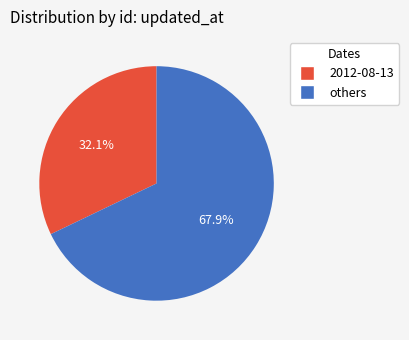

Does any single category account for the majority?

Yes